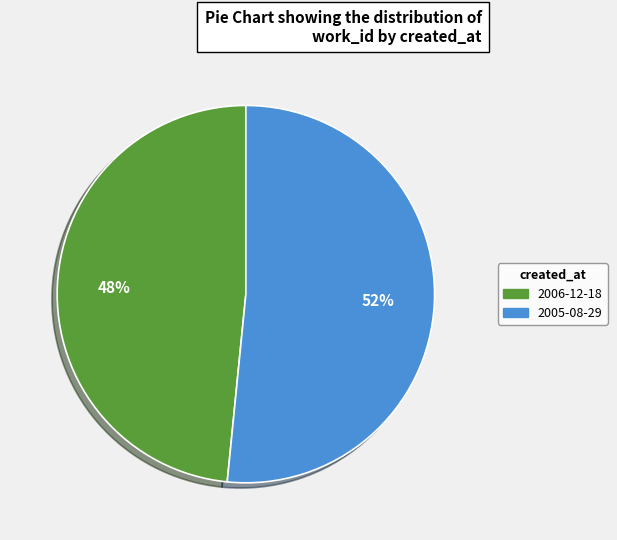

The 2006-12-18 slice represents 39% of the pie. True or false?

False